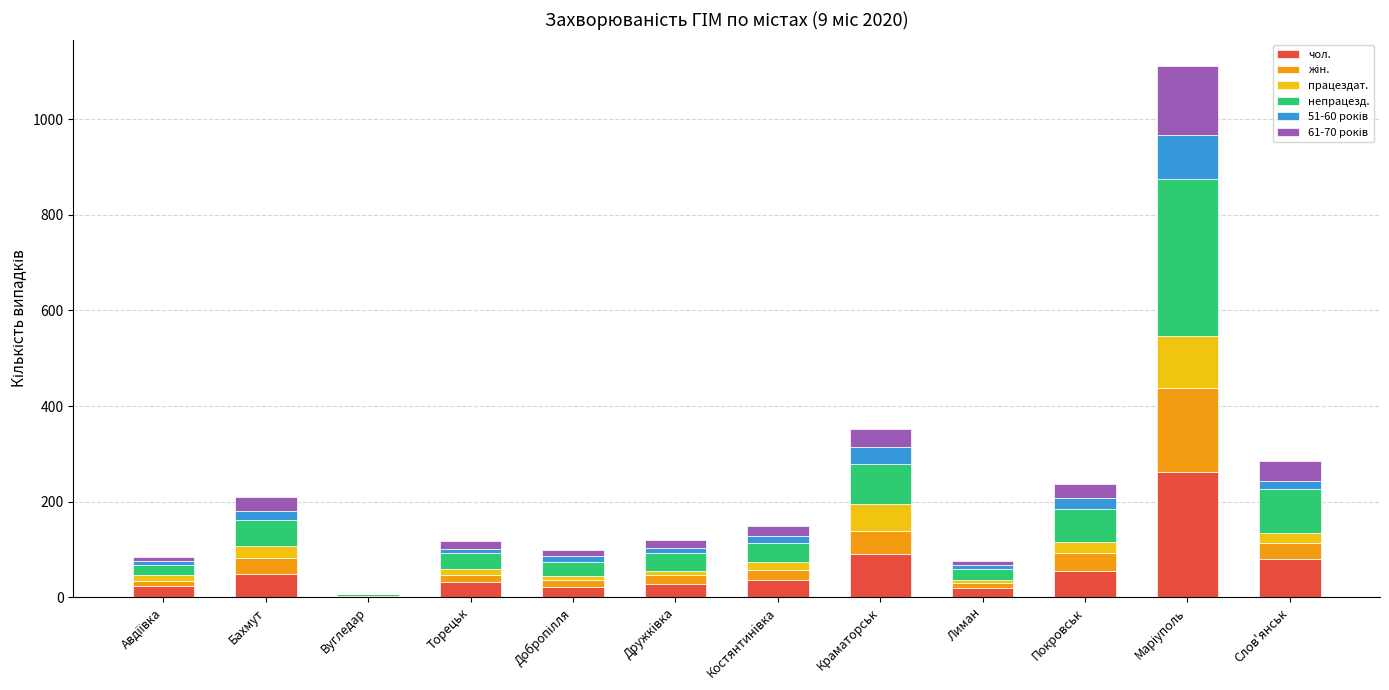

What is the highest value of the чол. series?

262